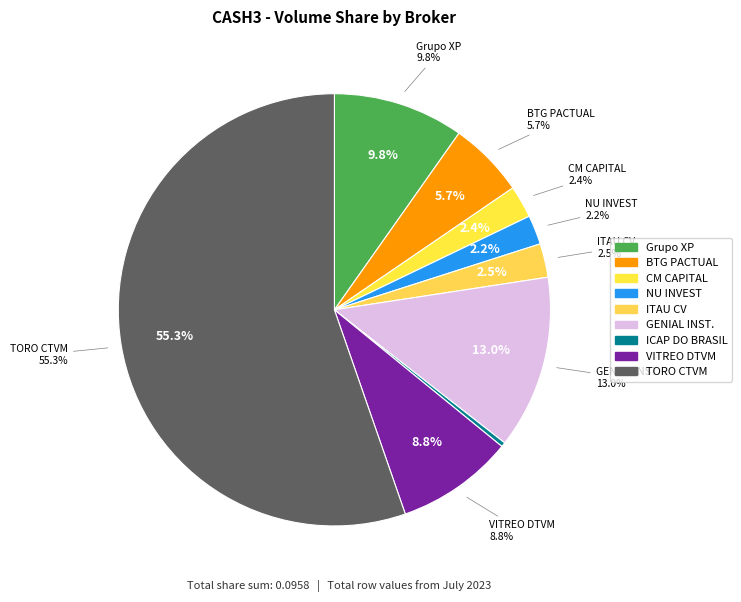

Count the number of slices in the pie.

9